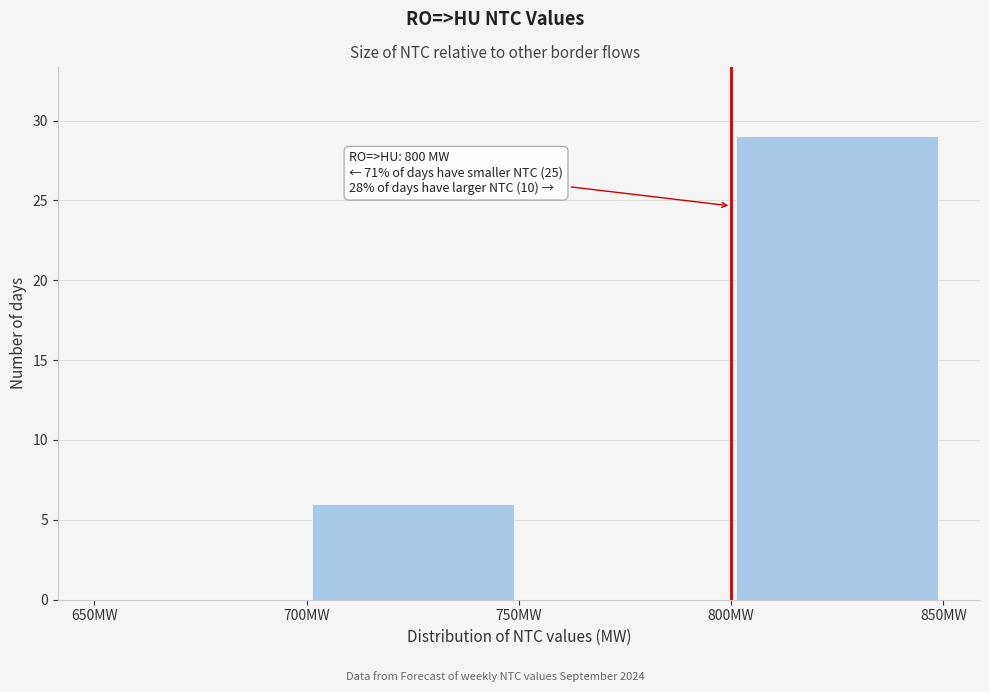

Over which range of the x-axis is the bar tallest?

800 to 850